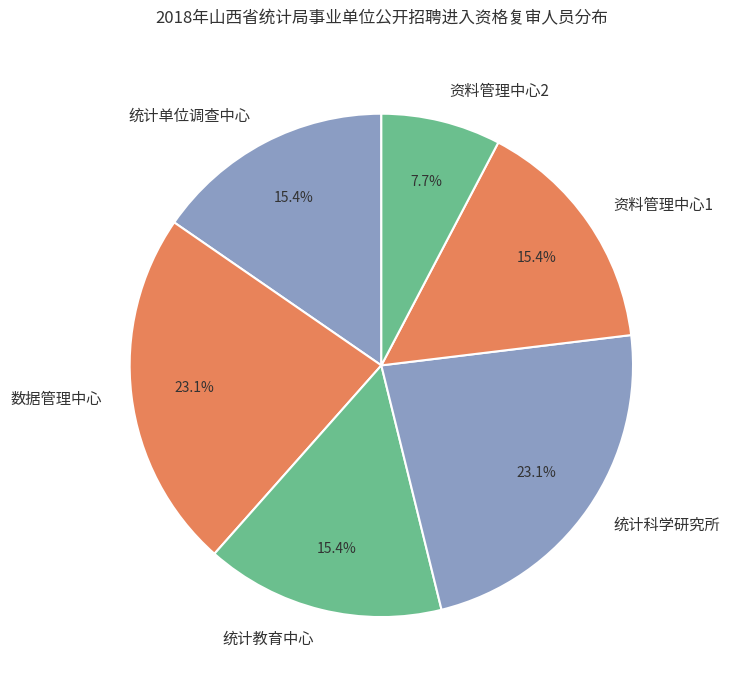

Which slice is the smallest?

资料管理中心2